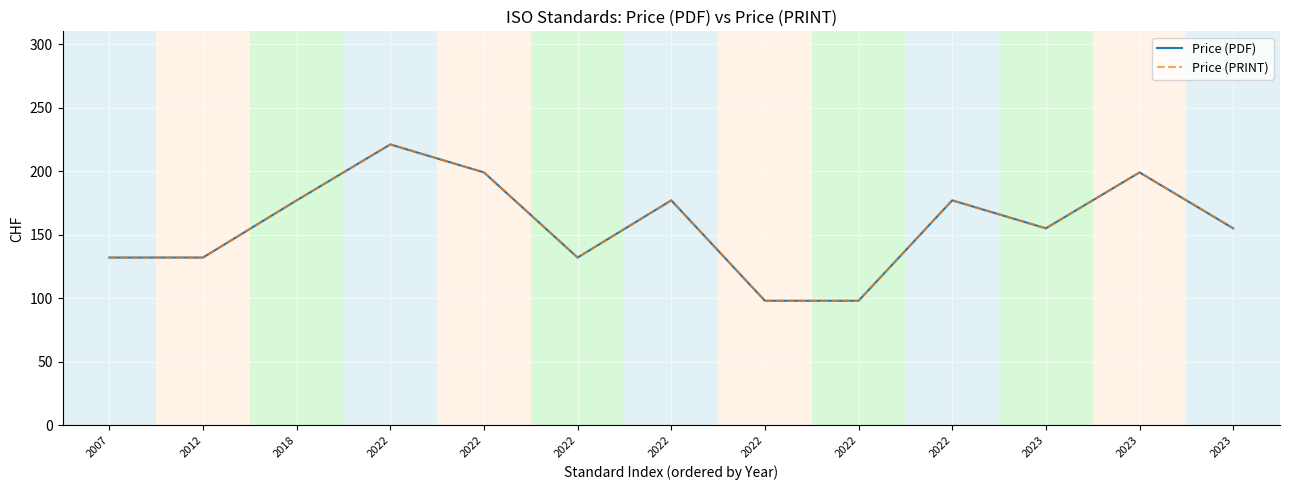

Reading left to right, what are all the values shown in this chart?

Price (PDF): 2007=132	2012=132	2018=177	2022=221	2022=199	2022=132	2022=177	2022=98	2022=98	2022=177	2023=155	2023=199	2023=155
Price (PRINT): 2007=132	2012=132	2018=177	2022=221	2022=199	2022=132	2022=177	2022=98	2022=98	2022=177	2023=155	2023=199	2023=155